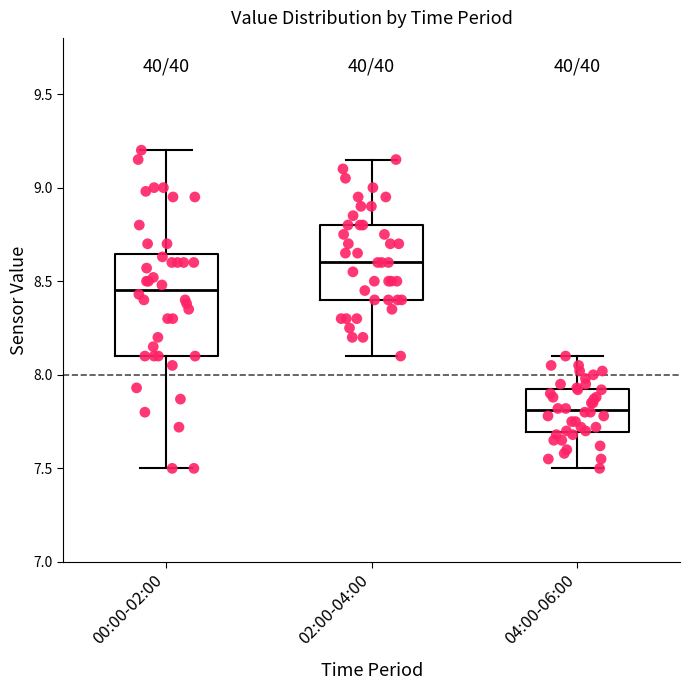

Reading left to right, transcribe this box plot: for each box, give where its median line is, the range the box spans, and where its two whiskers end, as read against the y-axis. The values are not printed on the chart, so give them approximately, as read against the axis.

00:00-02:00: median 8.45, box 8.10 to 8.65, whiskers 7.50 to 9.20
02:00-04:00: median 8.60, box 8.40 to 8.80, whiskers 8.10 to 9.15
04:00-06:00: median 7.80, box 7.70 to 7.90, whiskers 7.50 to 8.10